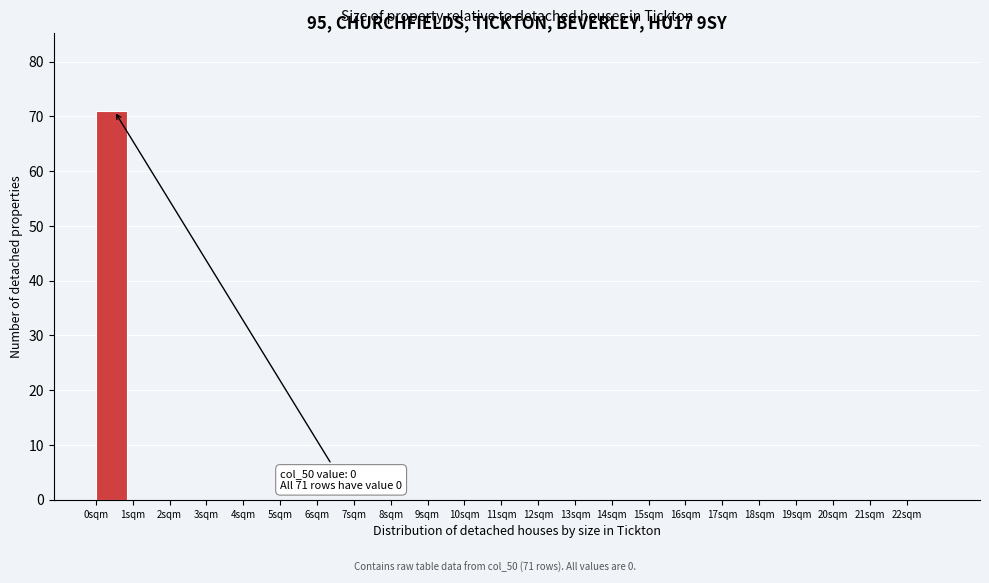

Which range on the x-axis has the tallest bar?

0 to 1